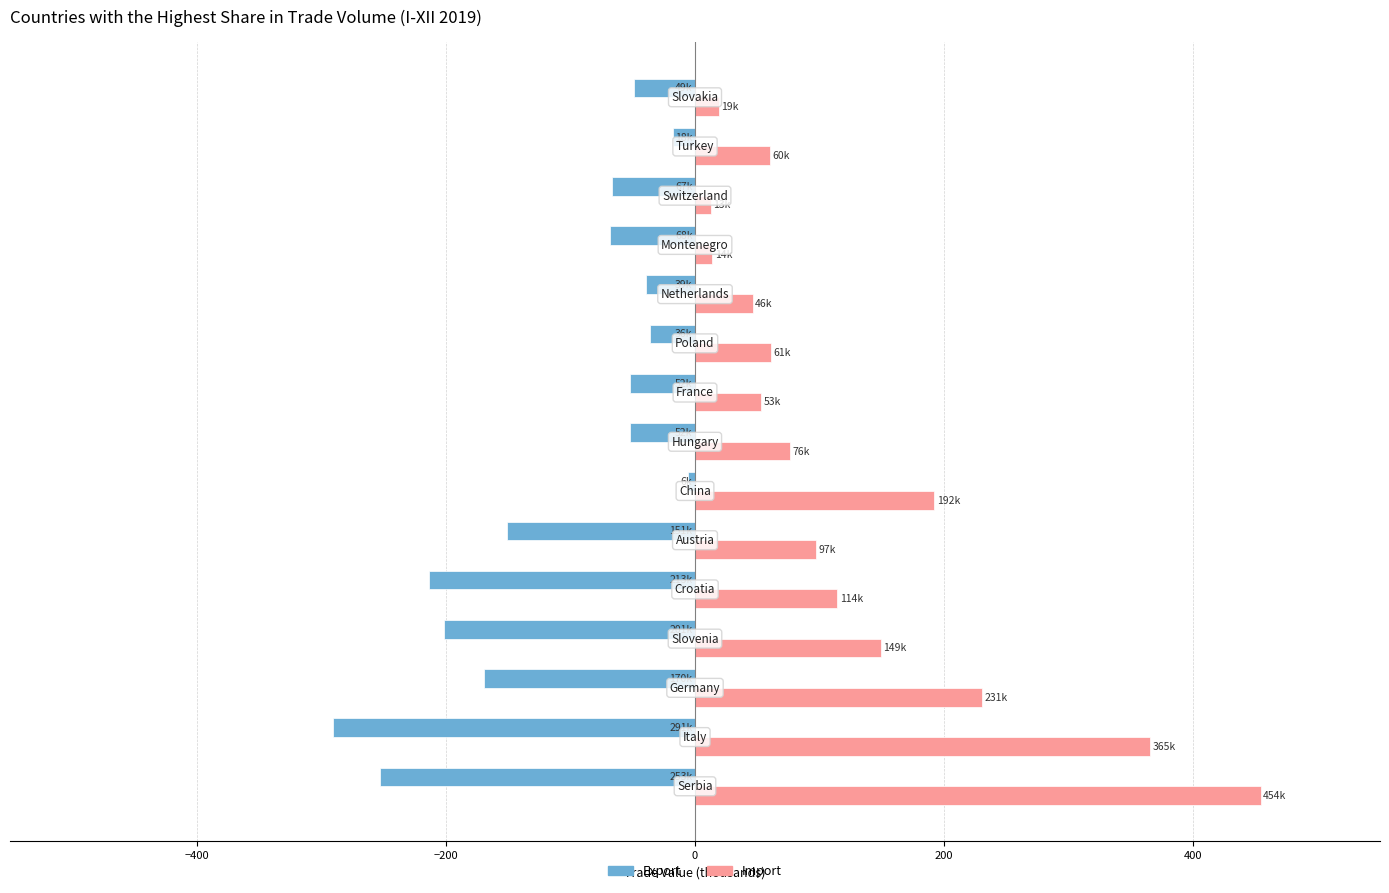

What is the sum of all Export values?

-1665.2